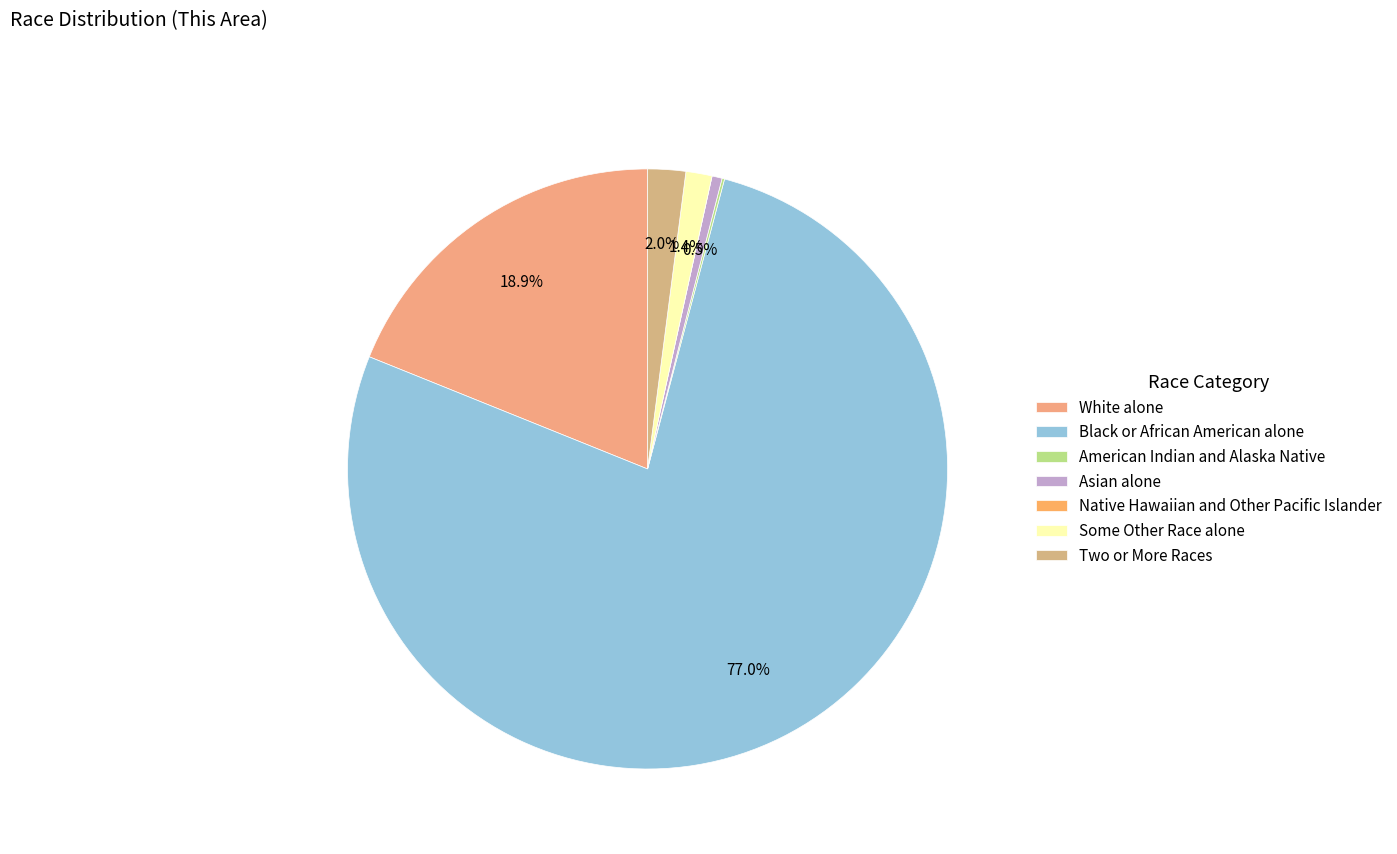

To the nearest percent, what is the difference between the Asian alone and Native Hawaiian and Other Pacific Islander slice percentages?

1%